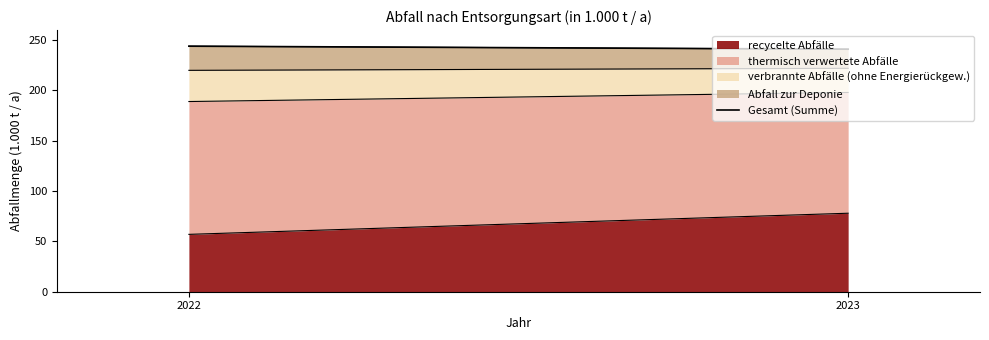

What is the difference between the maximum and minimum values?

3